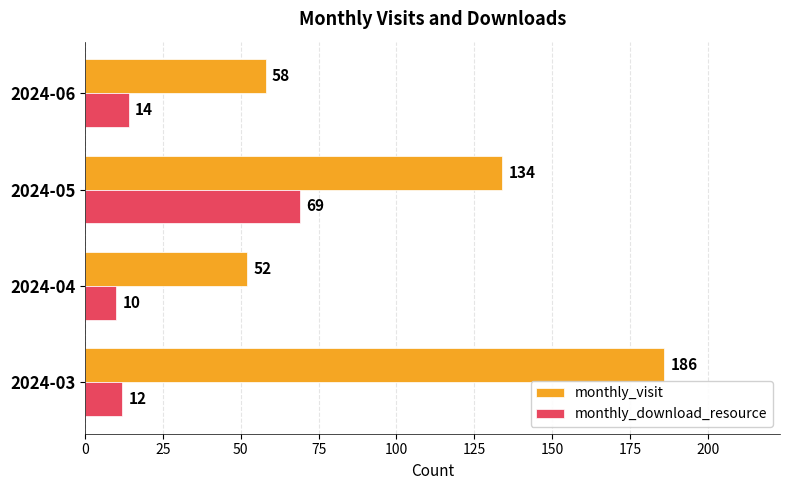

List the labels in order of monthly_download_resource value, smallest first.

2024-04, 2024-03, 2024-06, 2024-05